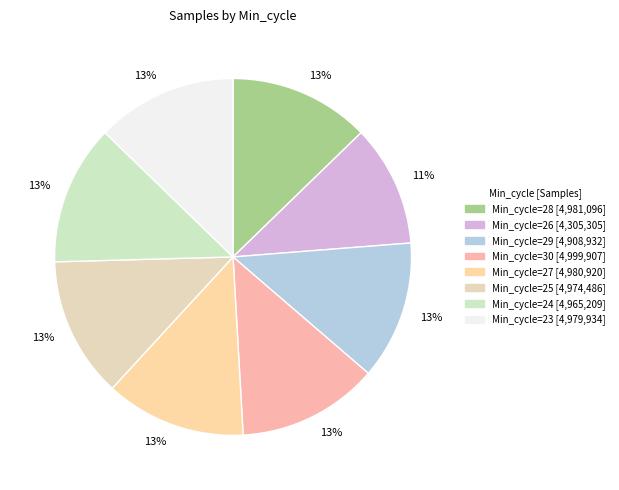

Is there a majority slice in this chart?

No